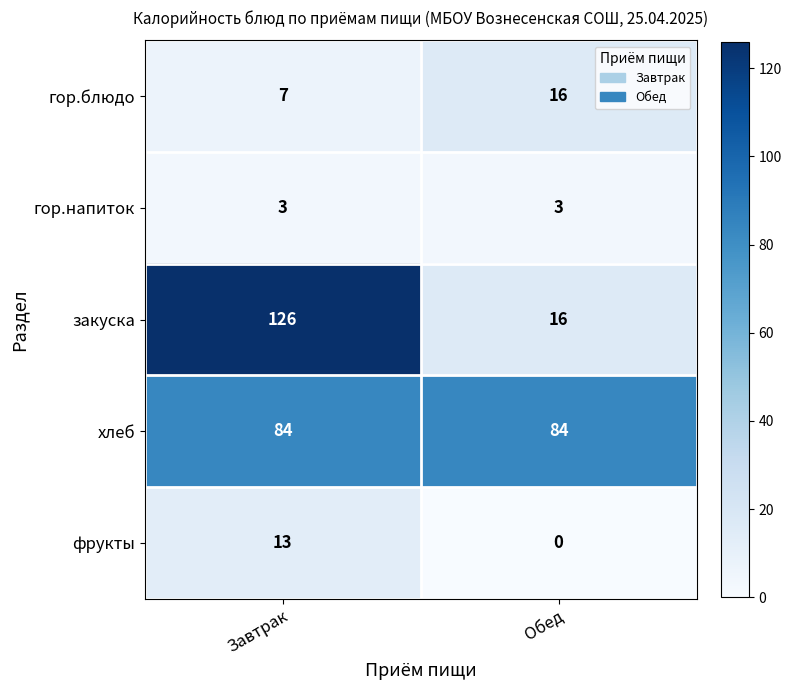

At which label is гор.блюдо closest to 11?

Завтрак